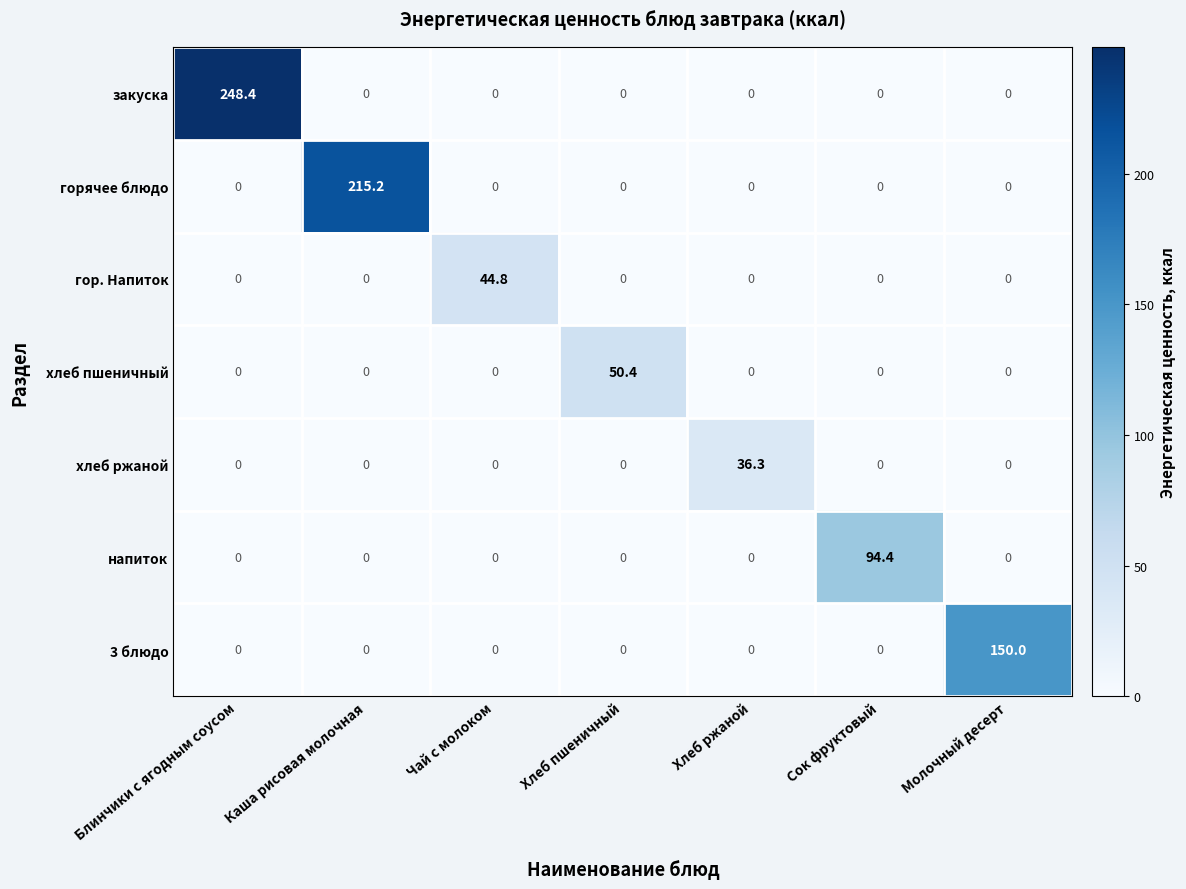

How many values in the хлеб пшеничный series exceed 0?

1